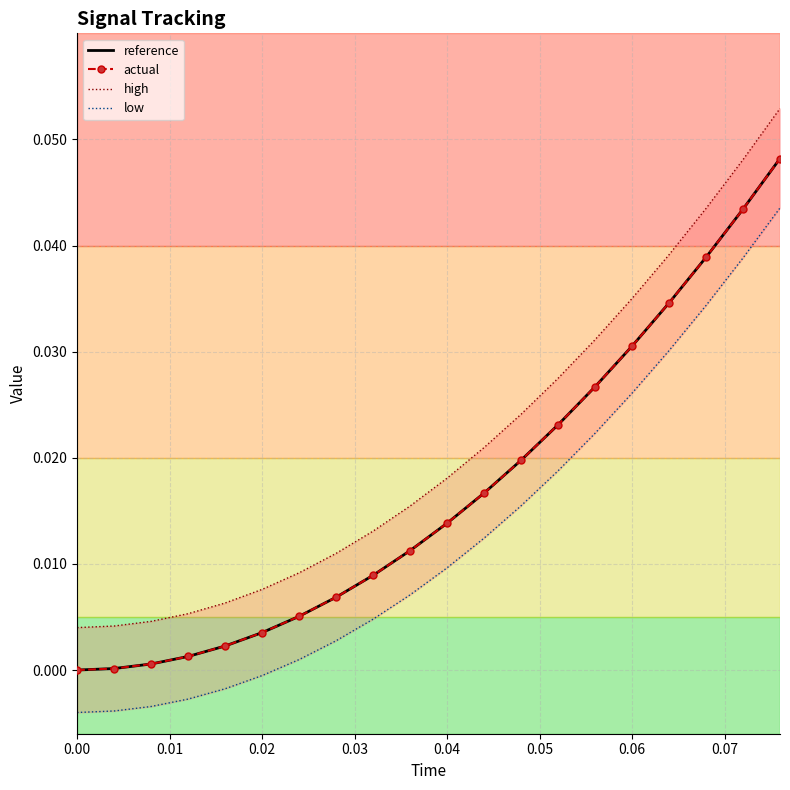

Rank the series by their maximum value, from lowest to highest.

low, actual, reference, high